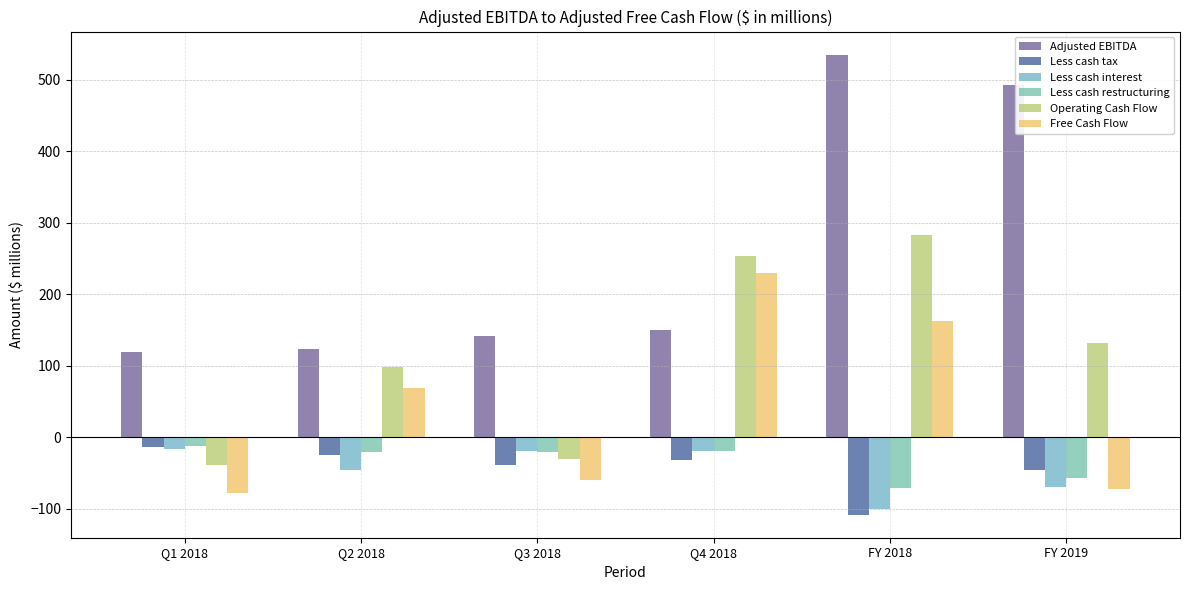

Is the value of Operating Cash Flow at Q3 2018 greater than the value of Less cash restructuring at FY 2019?

Yes